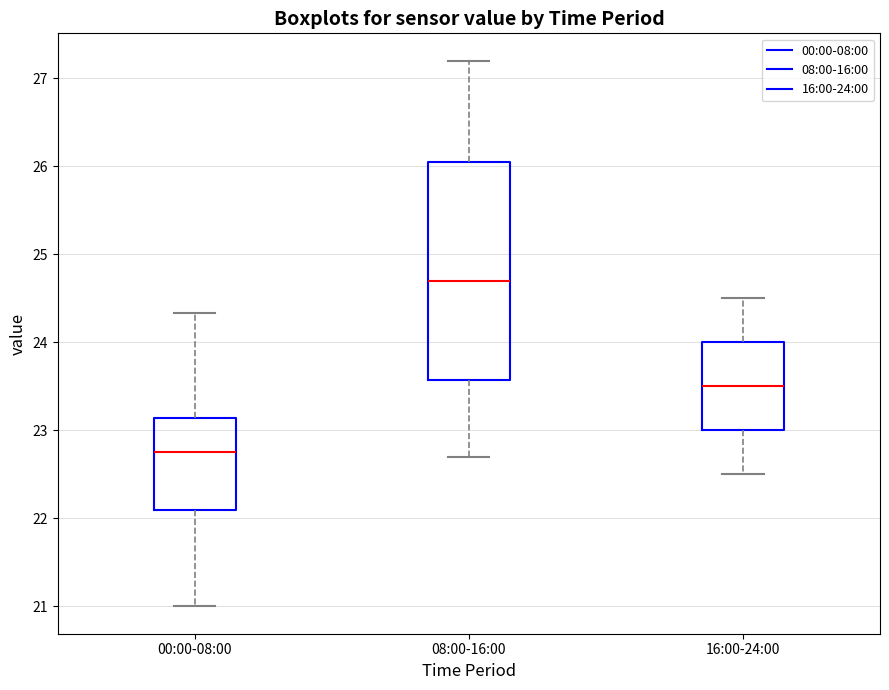

Which box's median line is the lowest?

00:00-08:00